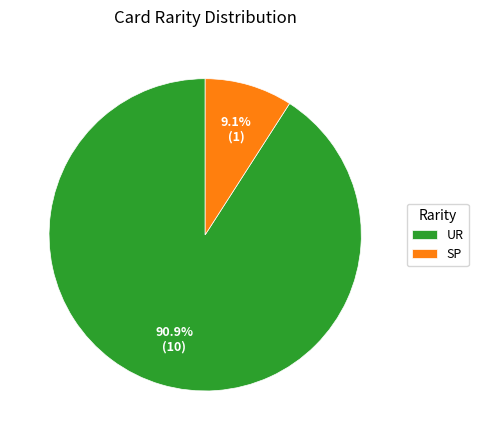

What is the largest slice in the pie chart?

UR